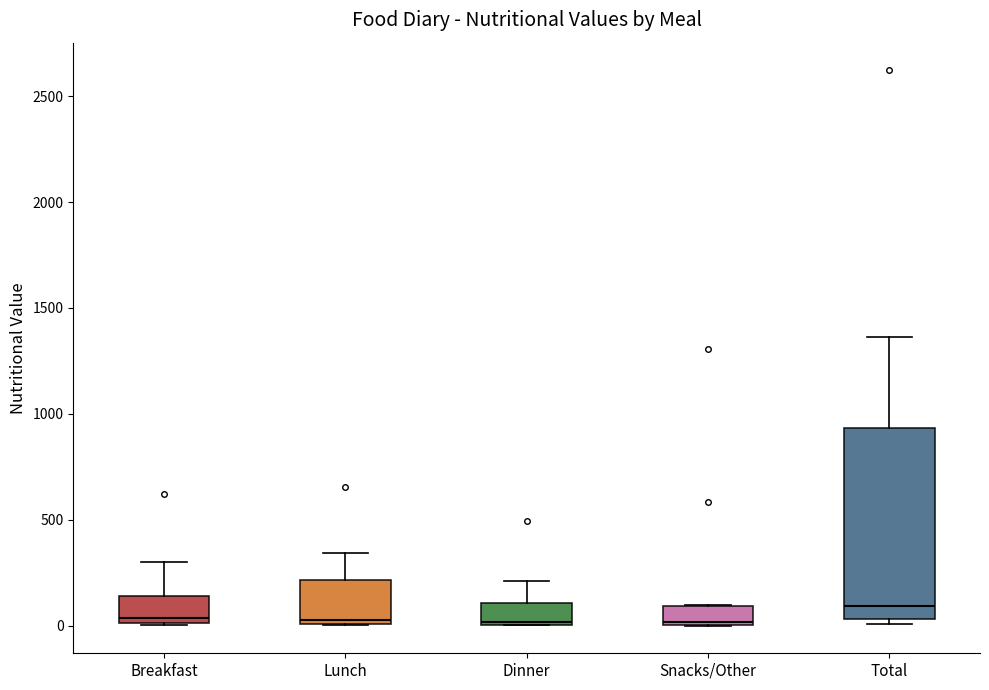

Where does the median line of the box for Lunch sit on the y-axis? The values are not printed on the chart, so give them approximately, as read against the axis.

50